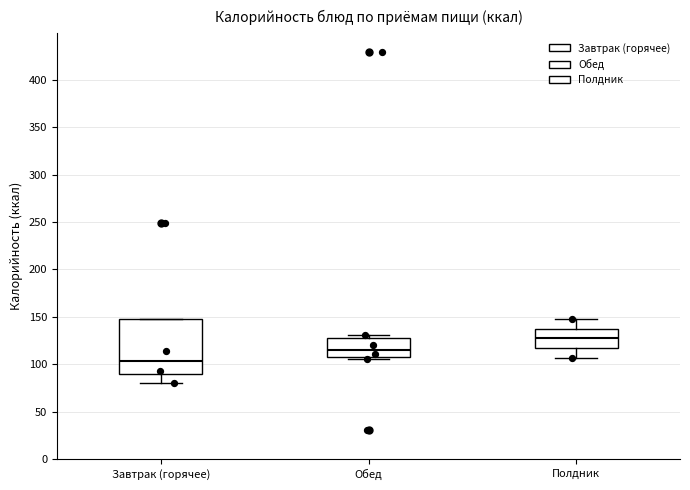

Which box has the highest median line?

Полдник